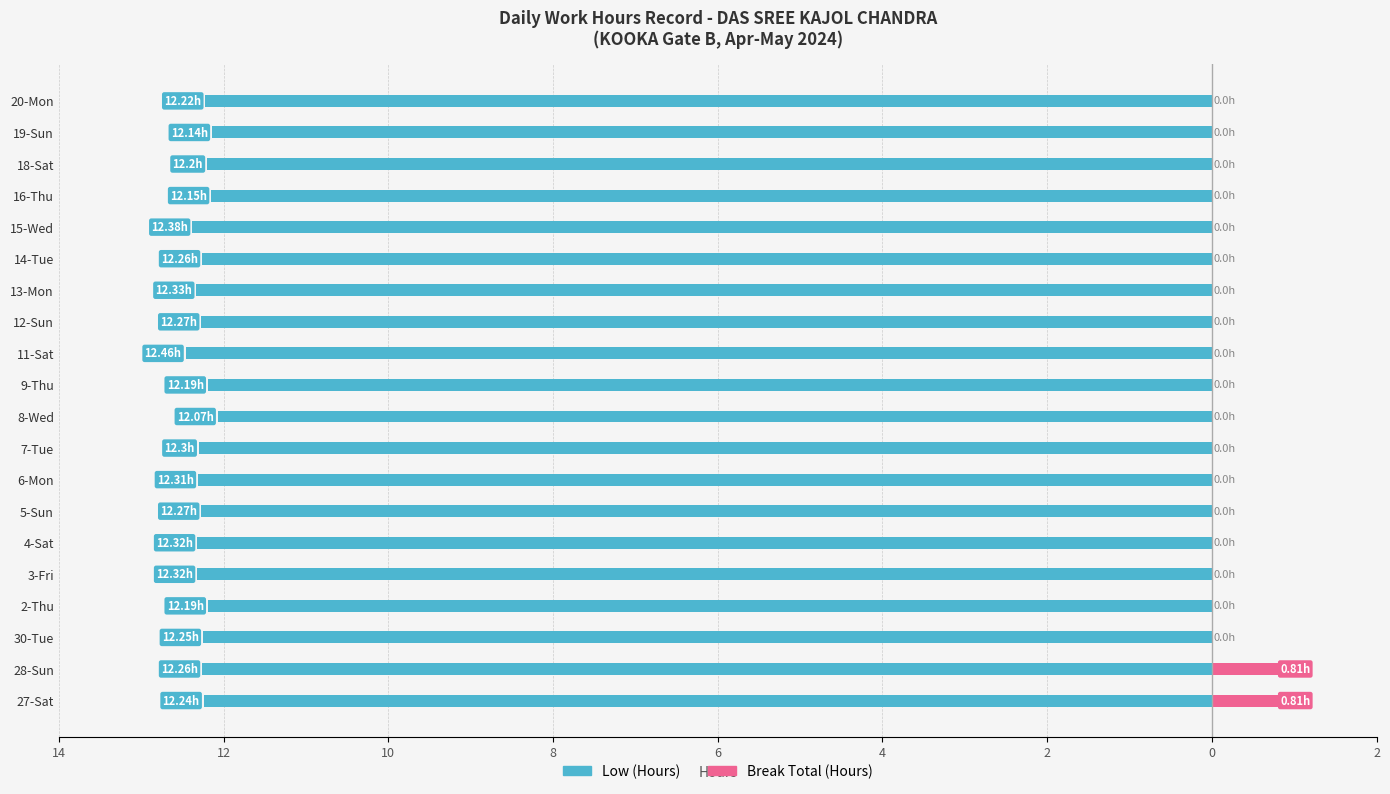

What is the minimum value shown in the chart?

-12.5